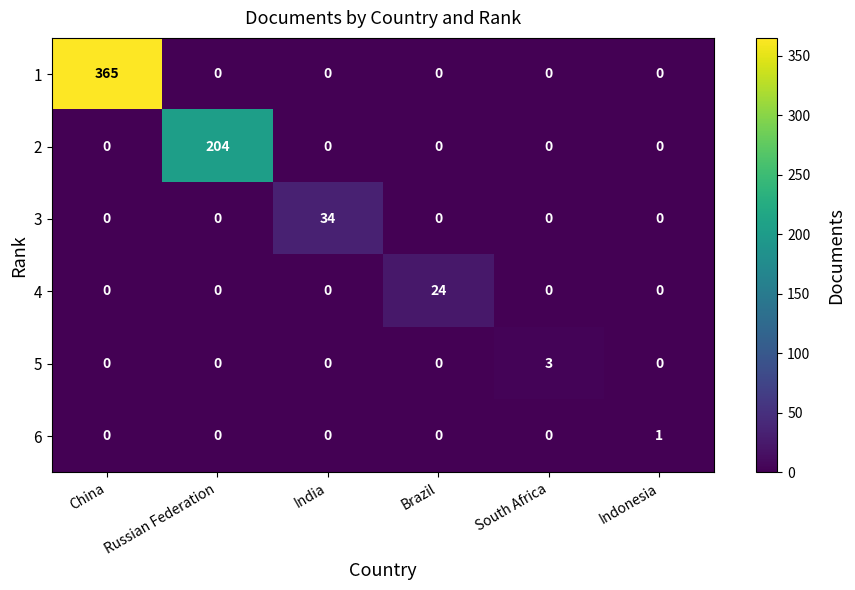

How many categories are shown in the chart?

6